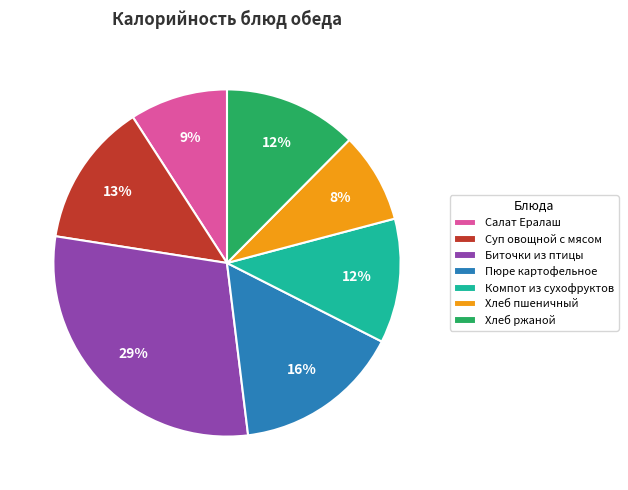

The Компот из сухофруктов slice represents 21% of the pie. True or false?

False